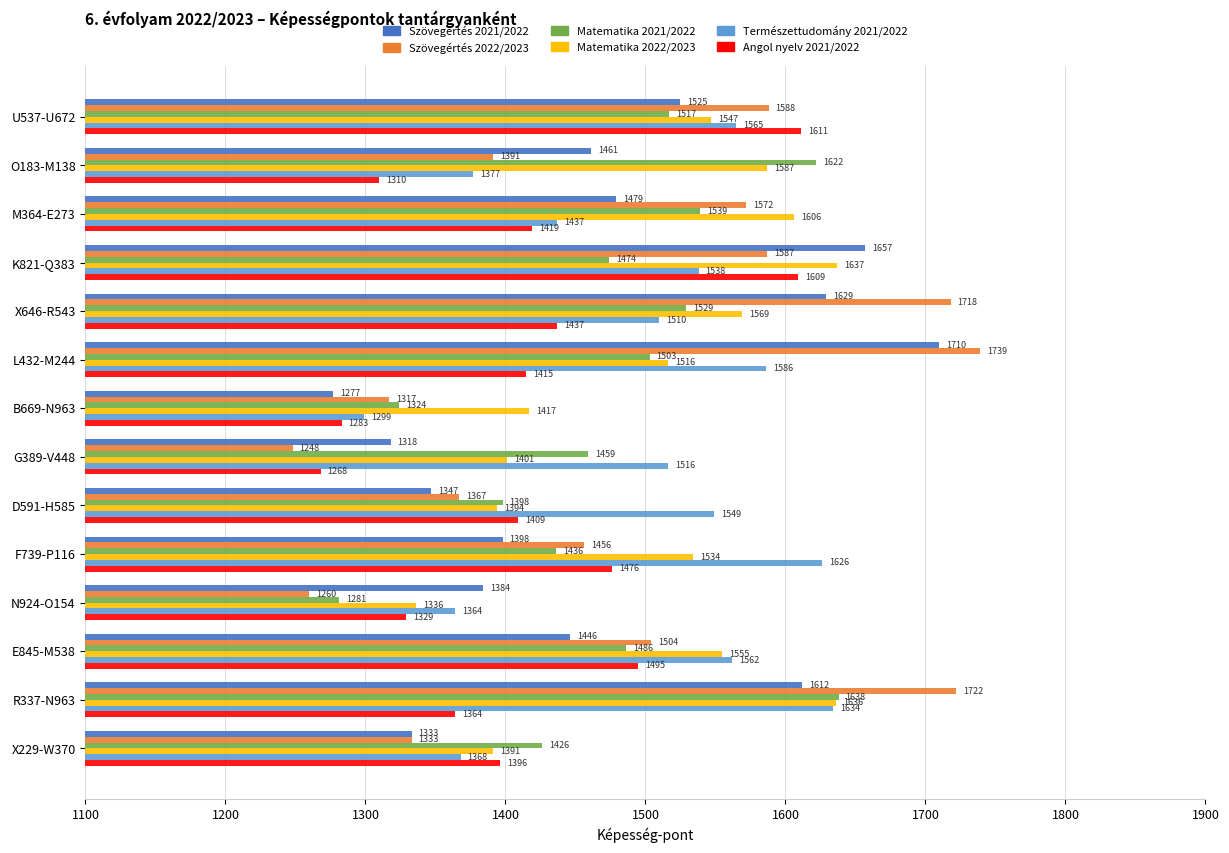

What is the minimum value shown in the chart?

1248